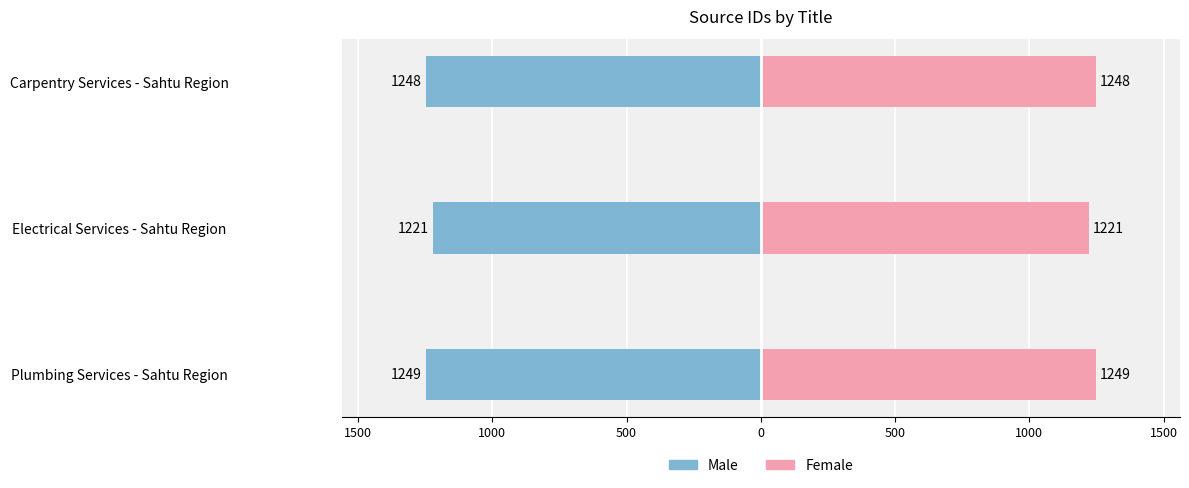

What is the average value of the Male series?

-1239